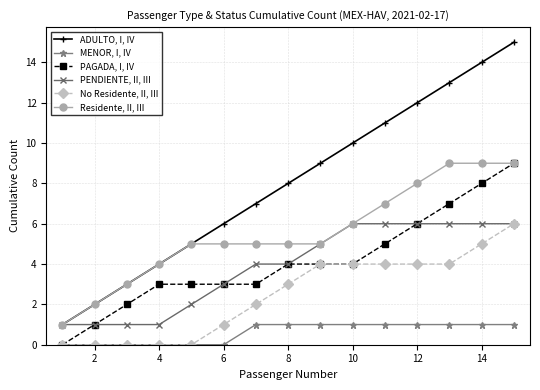

True or false: MENOR, I, IV and Residente, II, III intersect in this chart.

False